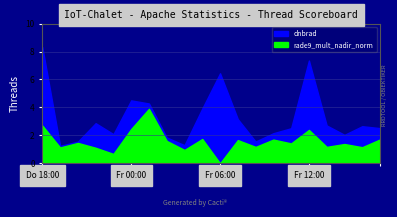

List the series in order of their peak value, lowest first.

rade9_mult_nadir_norm, dnbrad